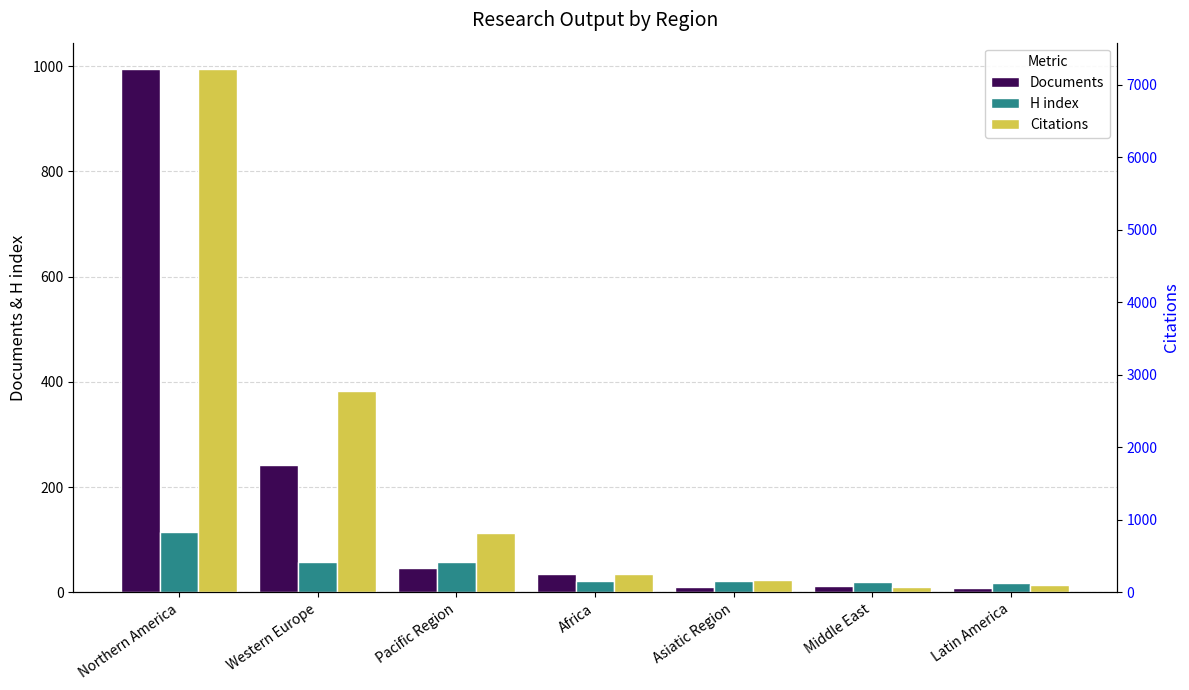

The value of H index at Western Europe is 57. True or false?

True